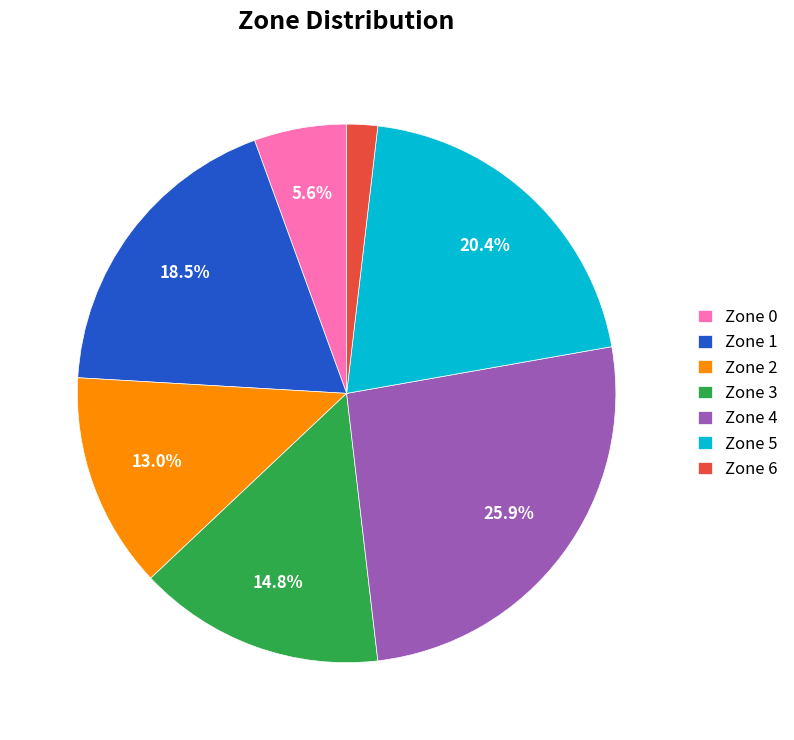

Which category has the smallest portion of the pie?

Zone 6